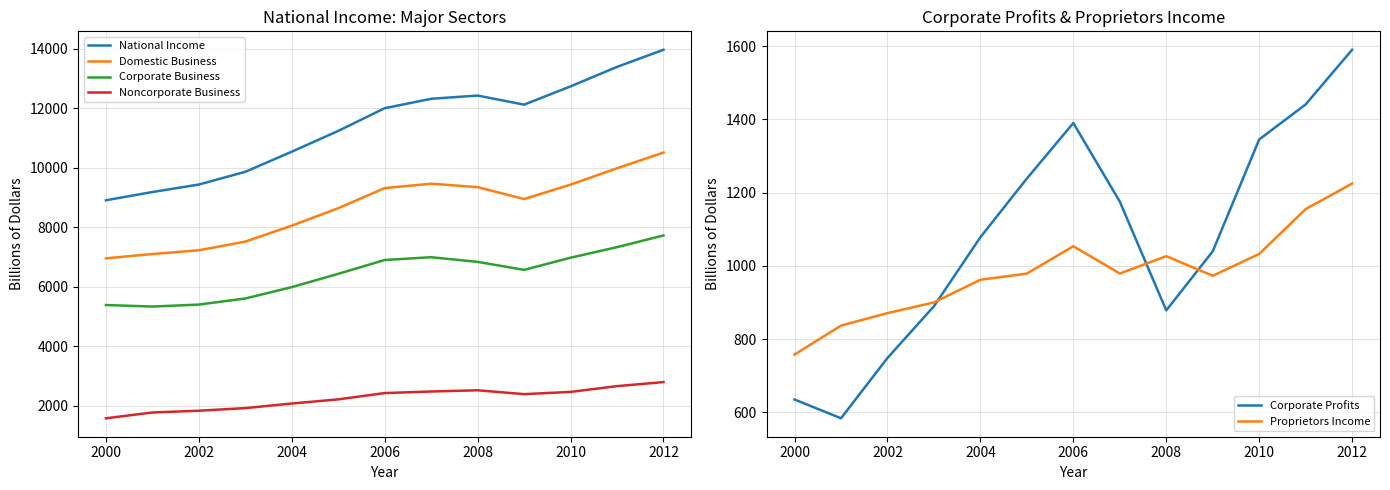

Which series has the largest total across all categories?

National Income